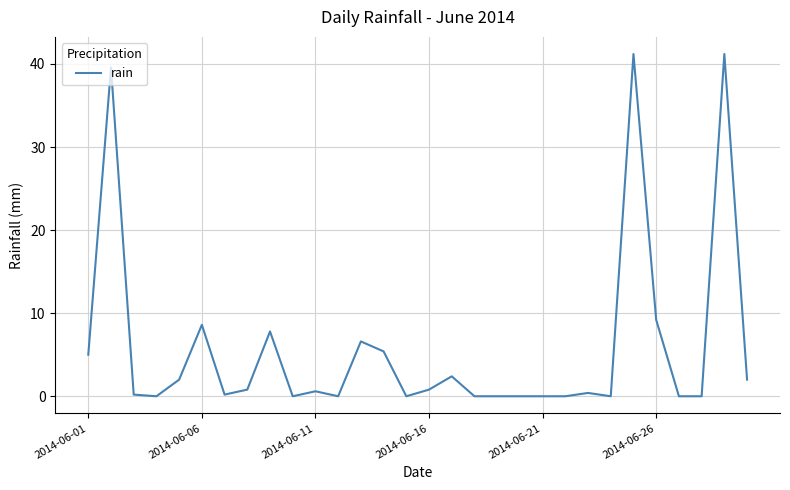

What is the maximum value shown in the chart?

41.2